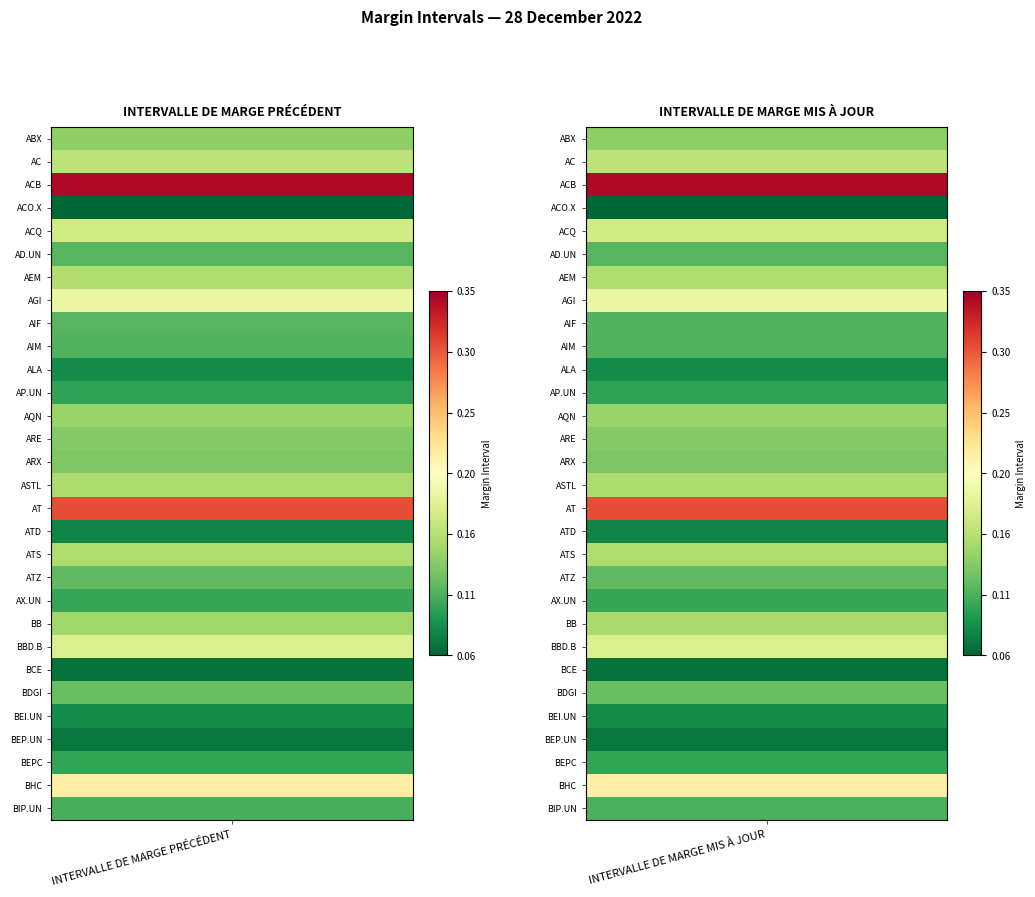

What is the average value of the BIP.UN series?

0.1